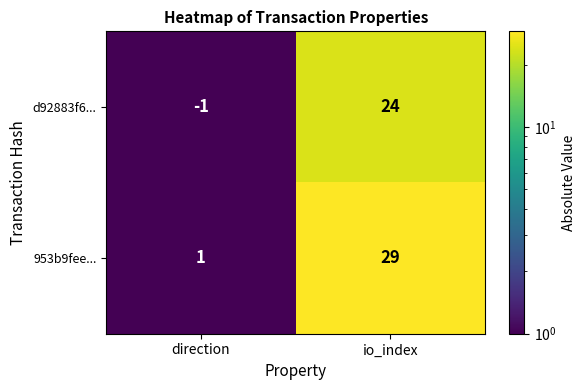

The value of d92883f6... at io_index is 11. True or false?

False